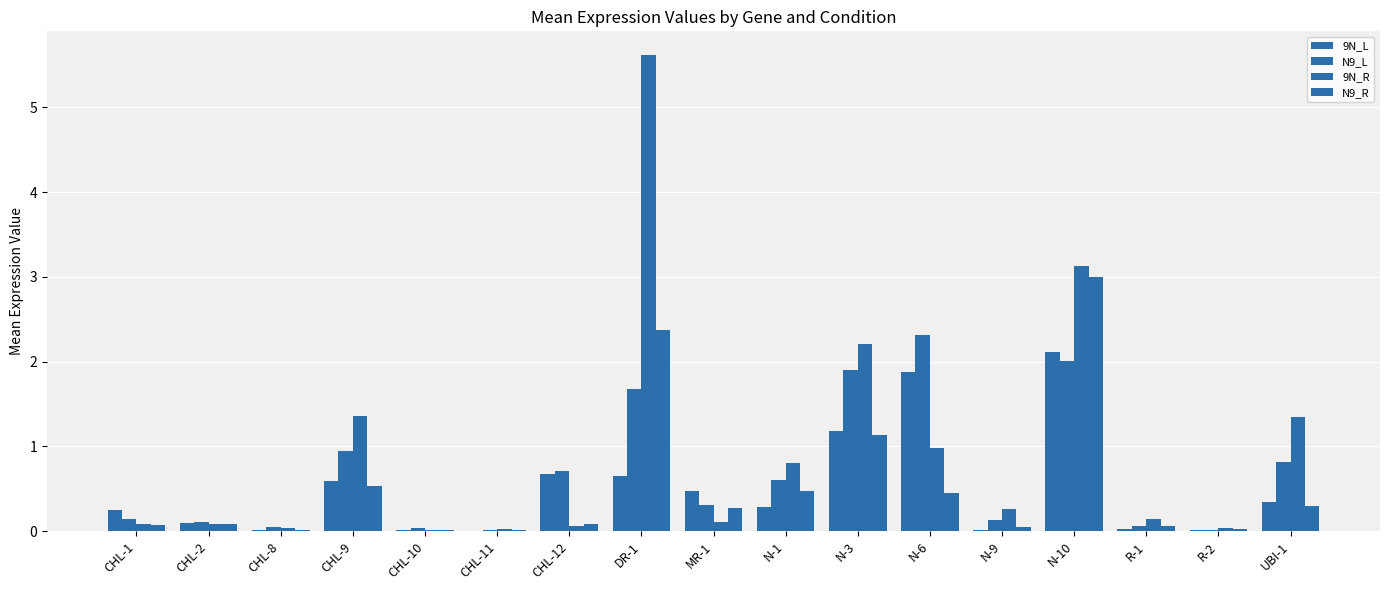

At which category does the chart reach its minimum across all series?

CHL-11